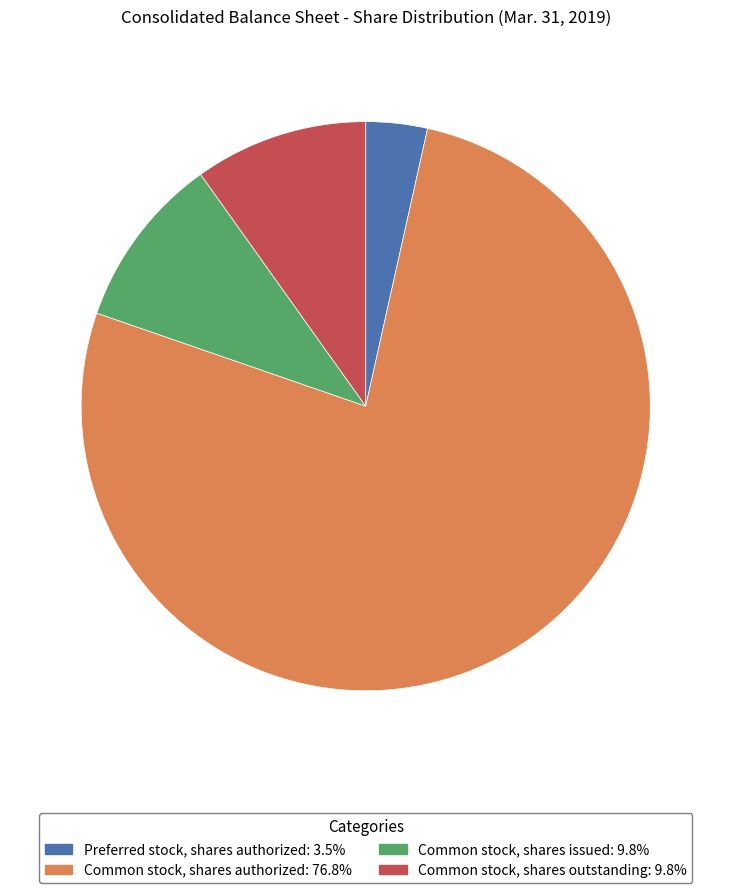

Which slice is the largest?

Common stock, shares authorized